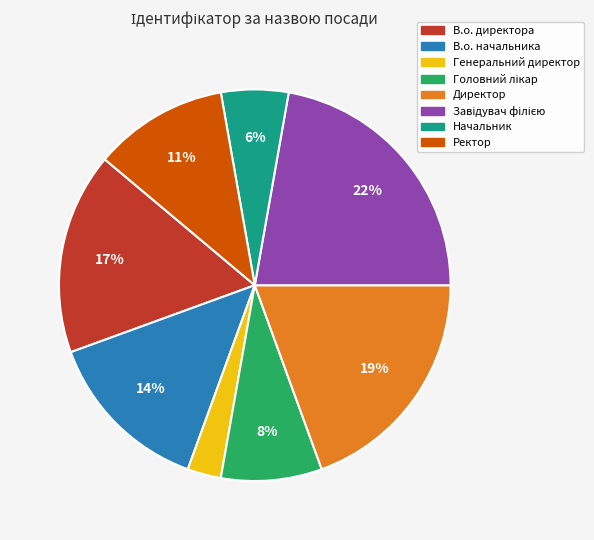

How many segments does this pie chart have?

8